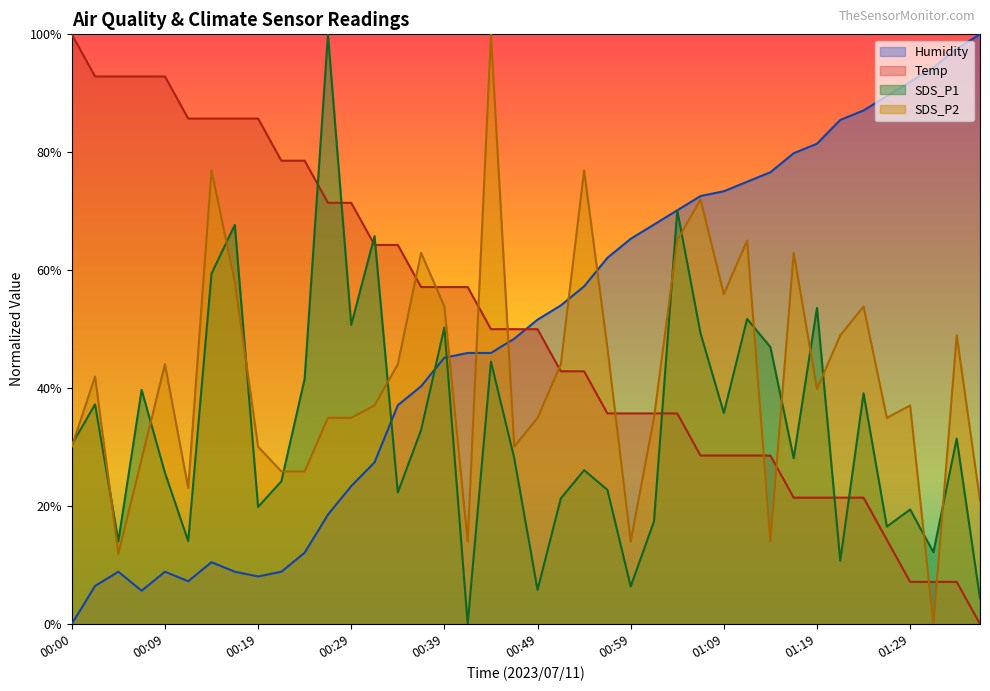

What is the difference between the maximum and minimum values in the Humidity series?

100.0